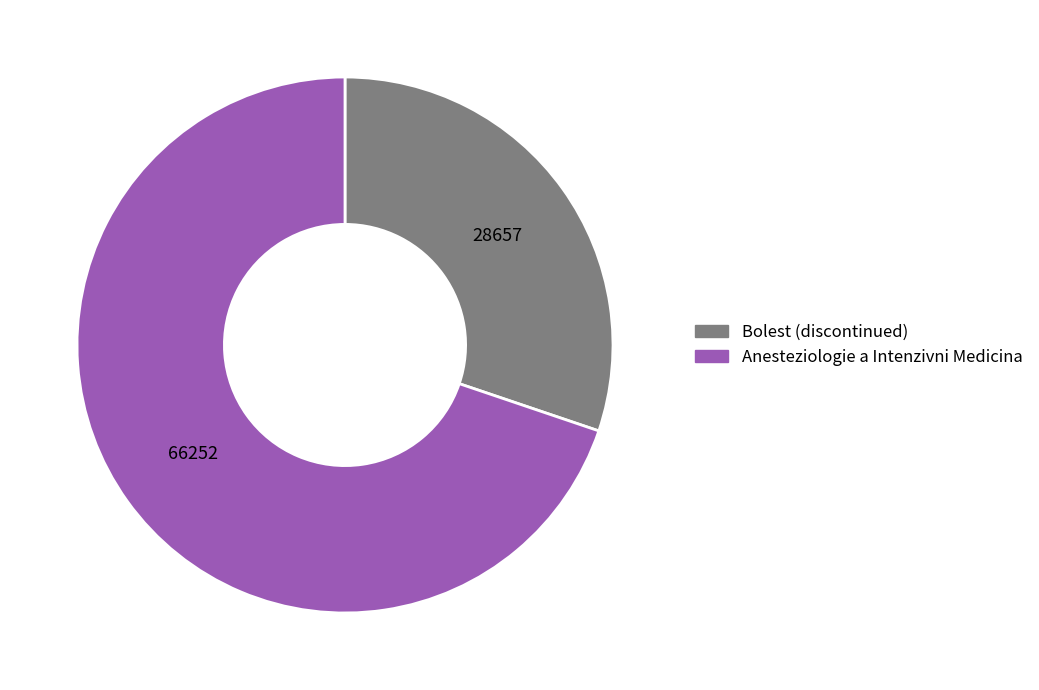

Does Bolest (discontinued) represent more than half of the total?

No